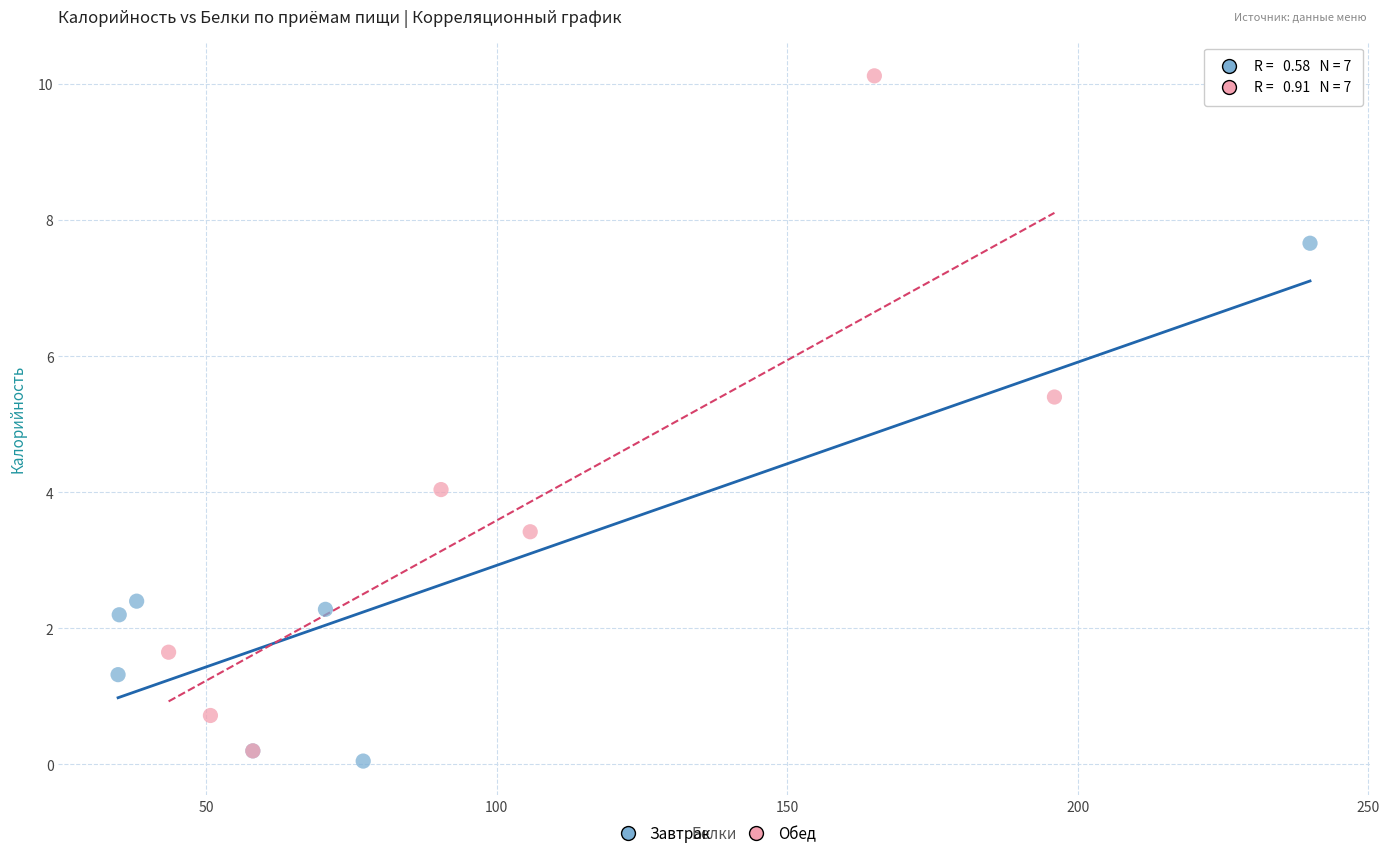

Which series contains the highest Y value?

Обед